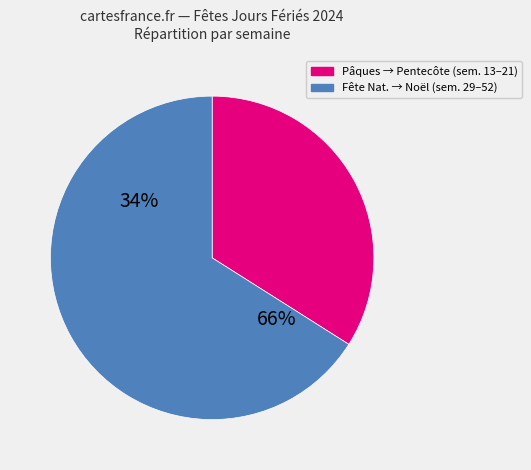

Is Lundi de Pâques 2024 the majority of the pie?

No